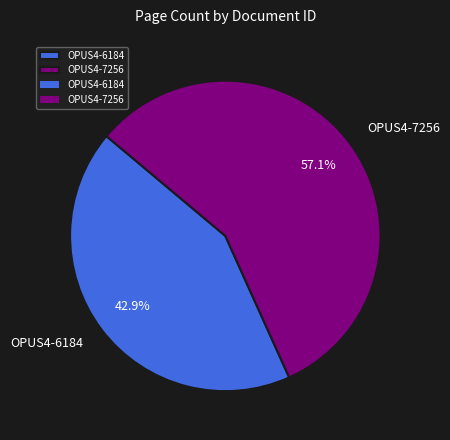

To the nearest percent, what portion does OPUS4-7256 represent?

57%